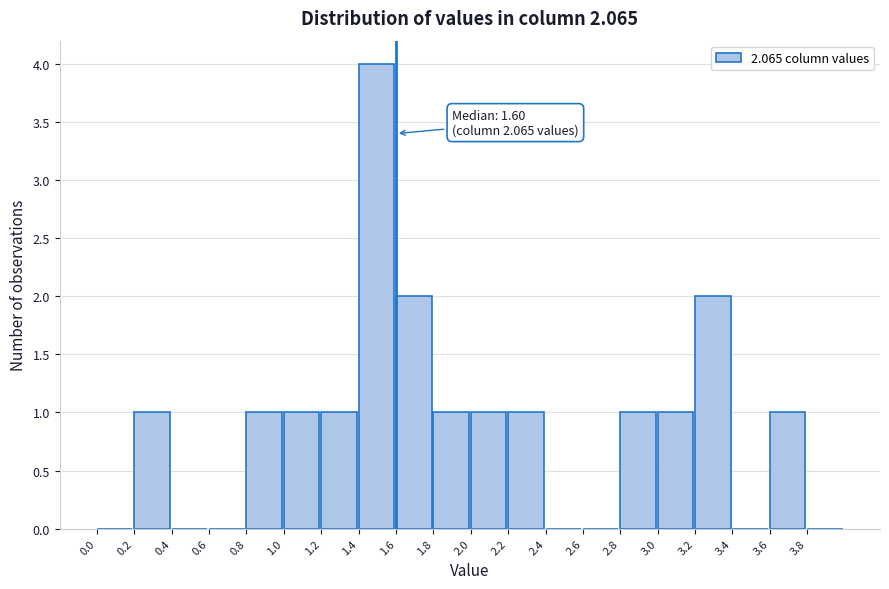

Over which range of the x-axis is the bar tallest?

1.4 to 1.6